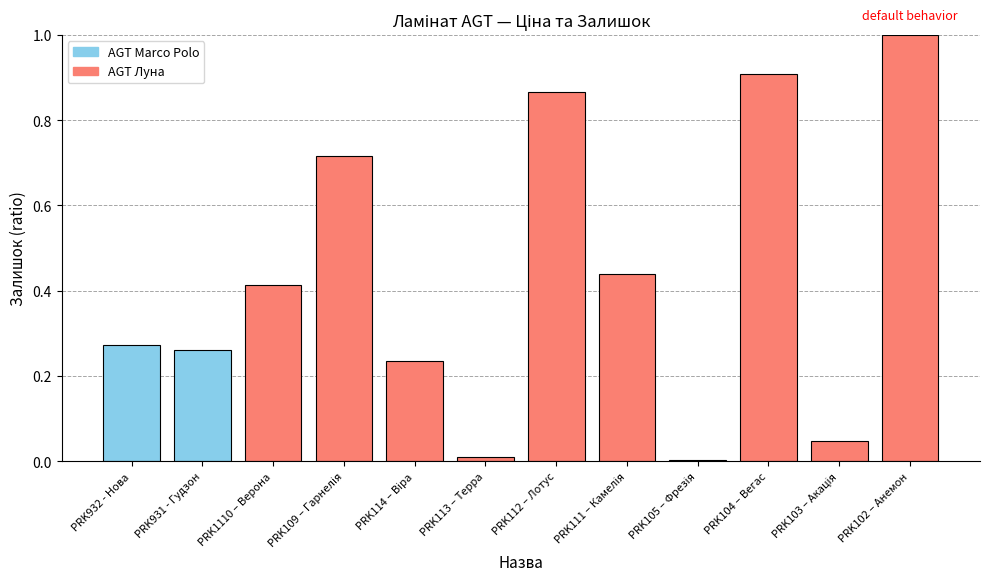

What is the difference between the maximum and minimum values?

1.0